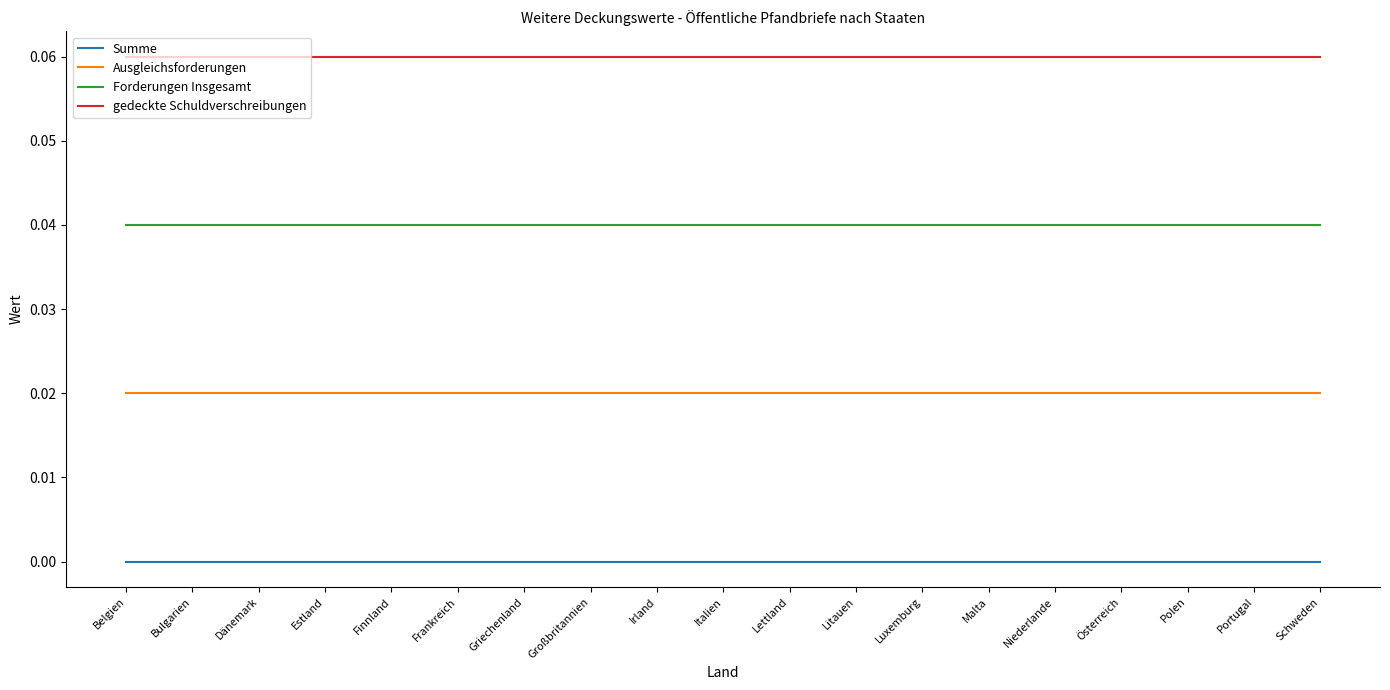

True or false: Ausgleichsforderungen and Summe cross at least once.

False